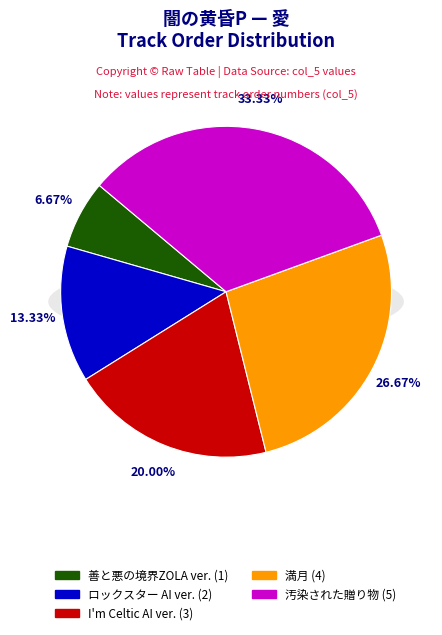

Between 満月 and I'm Celtic AI ver., which is larger?

満月